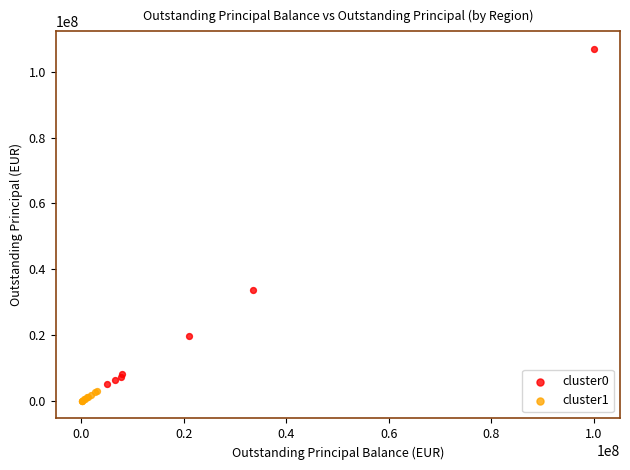

Which series reaches the minimum Y coordinate?

cluster1